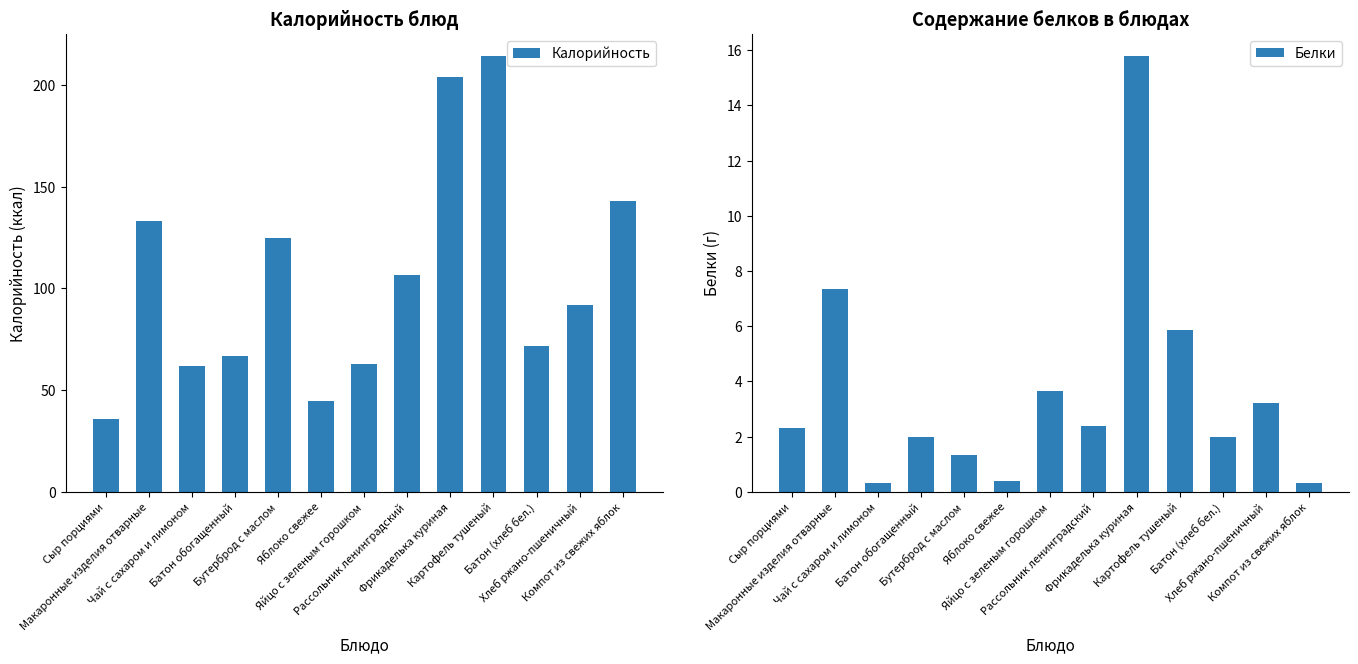

The value of Белки at Компот из свежих яблок is 0.5. True or false?

False